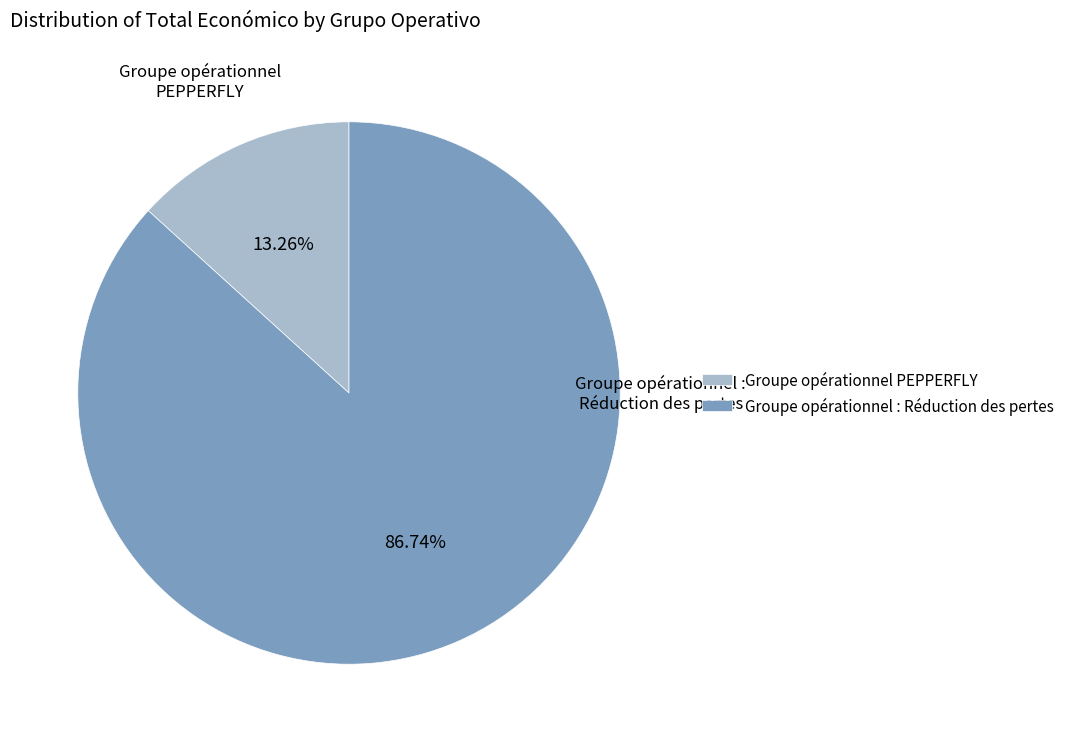

Which slice is the largest?

Groupe opérationnel : Réduction des pertes